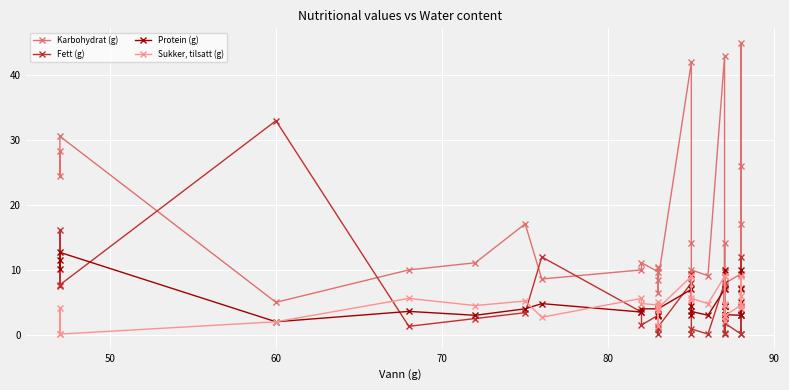

What is the highest value of the Karbohydrat (g) series?

45.0